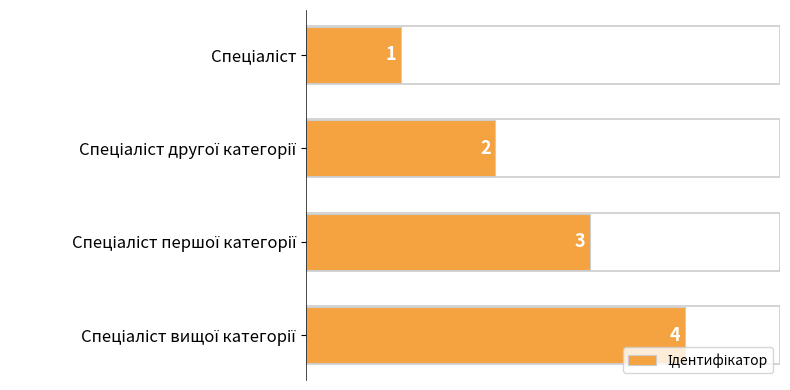

What is the value of the 4th bar from the top?

4